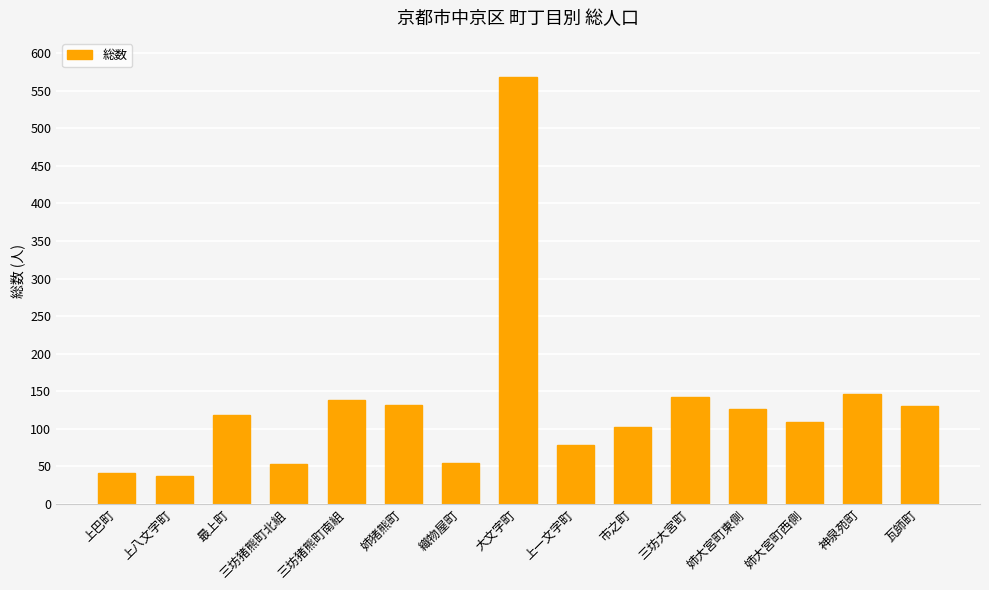

Does the chart contain stacked bars?

No